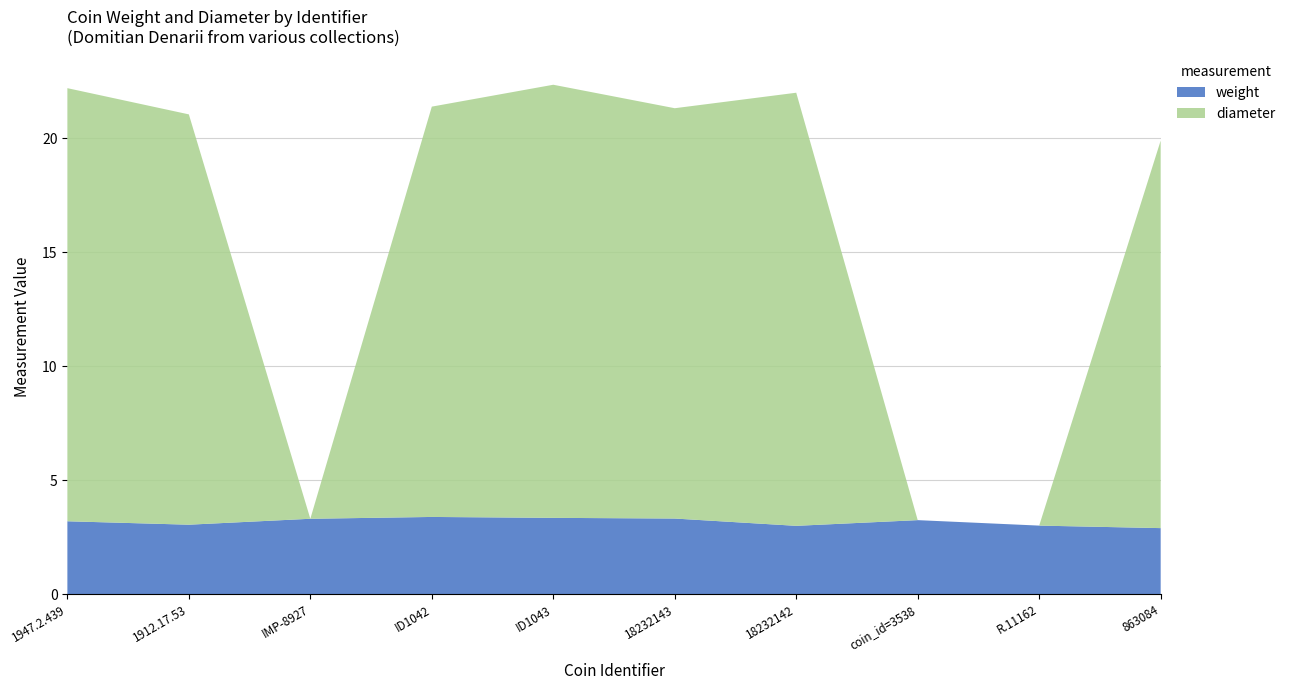

Reading left to right, extract all data points from this chart.

weight: 3.2	3.0	3.3	3.4	3.4	3.3	3.0	3.2	3.0	2.9
diameter: 19.0	18.0	0.0	18.0	19.0	18.0	19.0	0.0	0.0	17.0